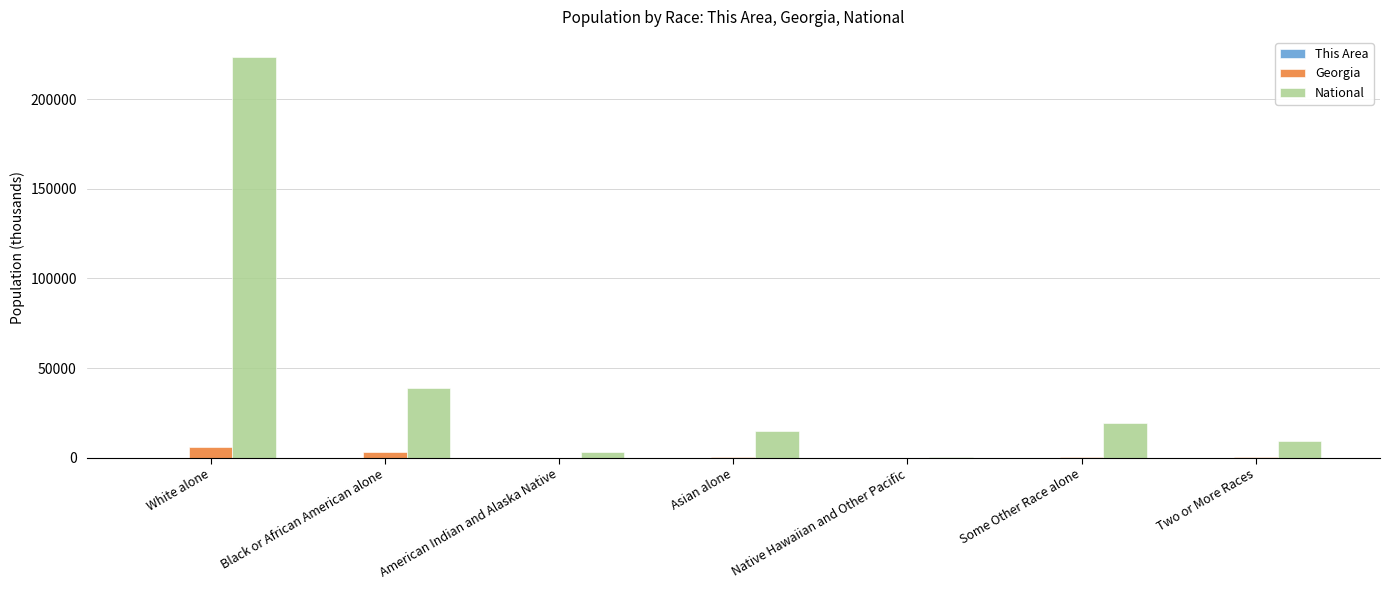

Which series has the widest spread of values?

National